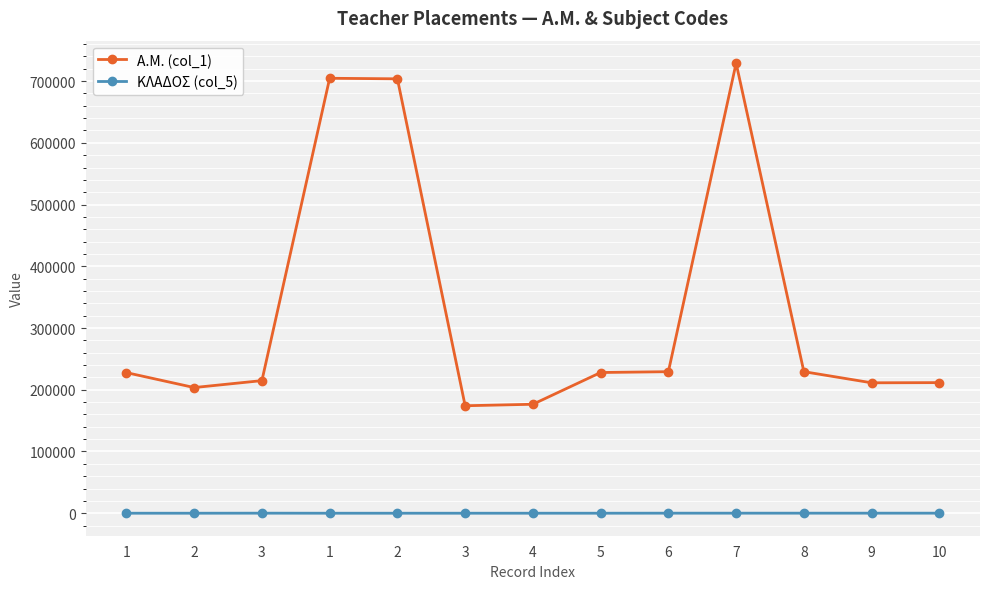

True or false: A.M. (col_1) and ΚΛΑΔΟΣ (col_5) intersect in this chart.

False